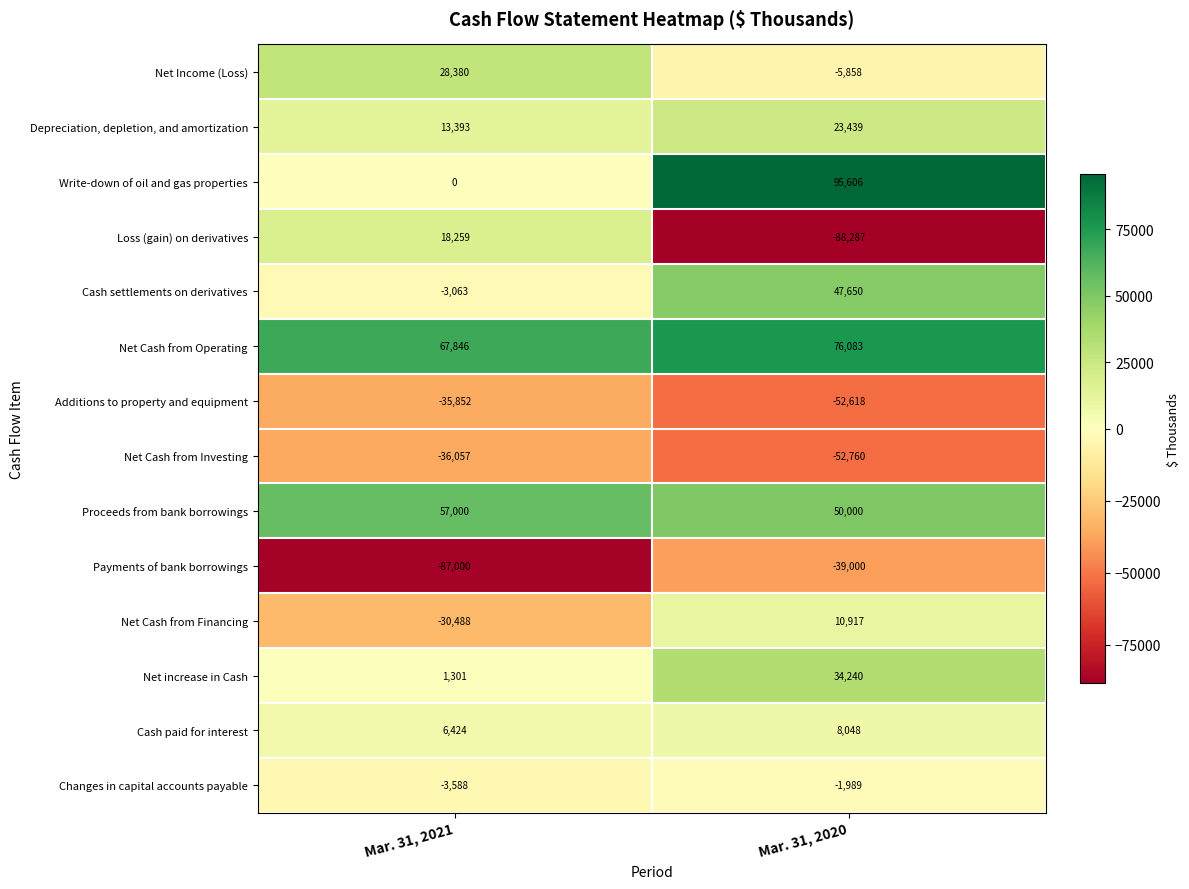

Rank the series at Mar. 31, 2020 from highest to lowest value.

Write-down of oil and gas properties, Net Cash from Operating, Proceeds from bank borrowings, Cash settlements on derivatives, Net increase in Cash, Depreciation, depletion, and amortization, Net Cash from Financing, Cash paid for interest, Changes in capital accounts payable, Net Income (Loss), Payments of bank borrowings, Additions to property and equipment, Net Cash from Investing, Loss (gain) on derivatives